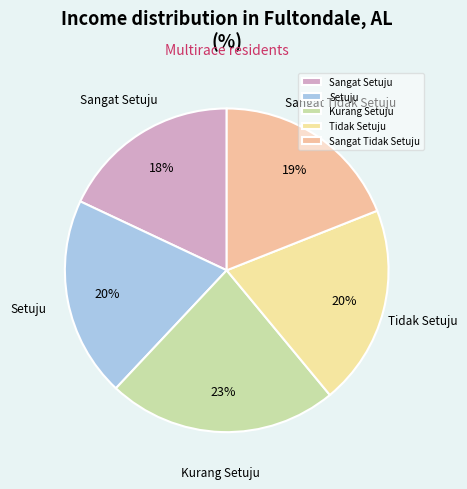

What is the smallest slice in the pie chart?

Sangat Setuju